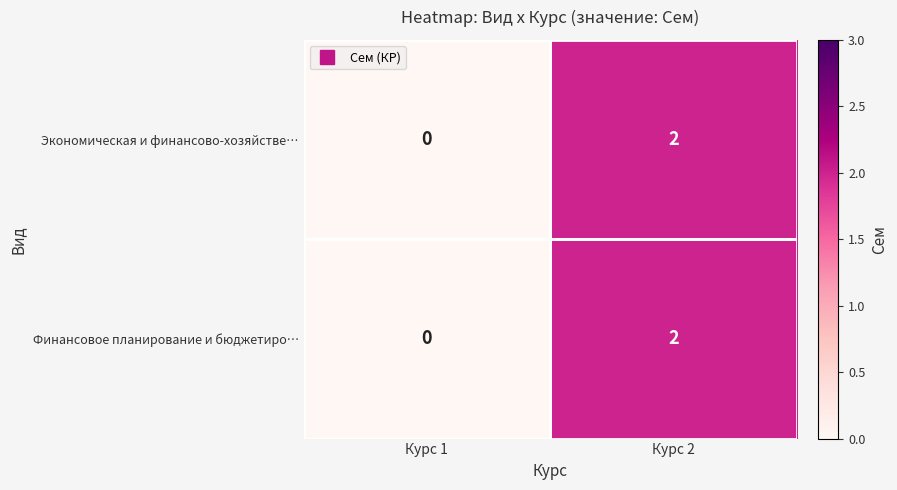

Where is Финансовое планирование и бюджетиро… nearest to the value 1?

Курс 1